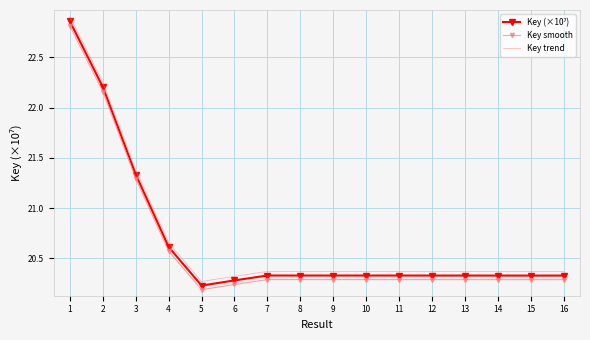

Which series changed the most between 2 and 14?

Key trend